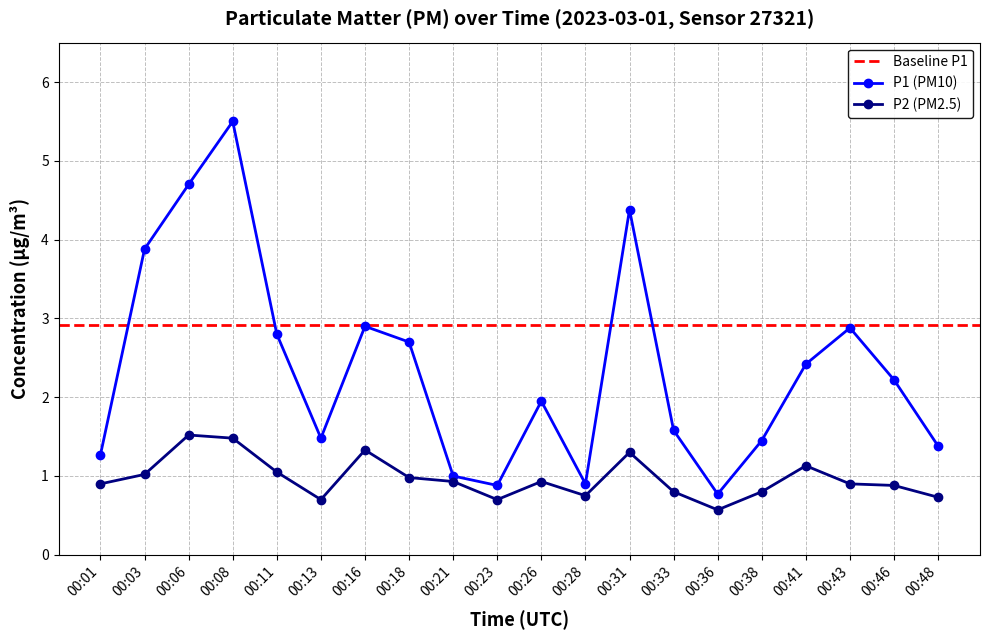

At which label is P1 closest to 3?

00:16